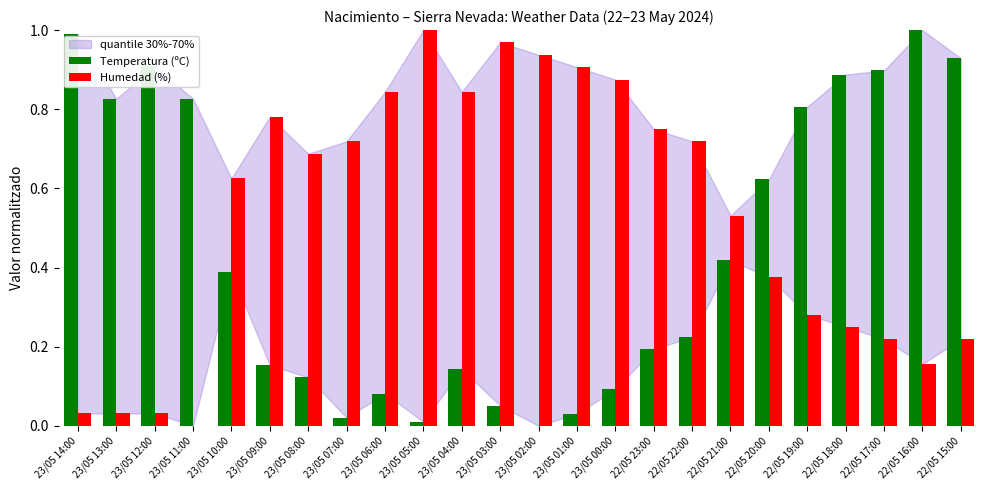

Which series changed the most between 23/05 14:00 and 23/05 08:00?

Temperatura (ºC)